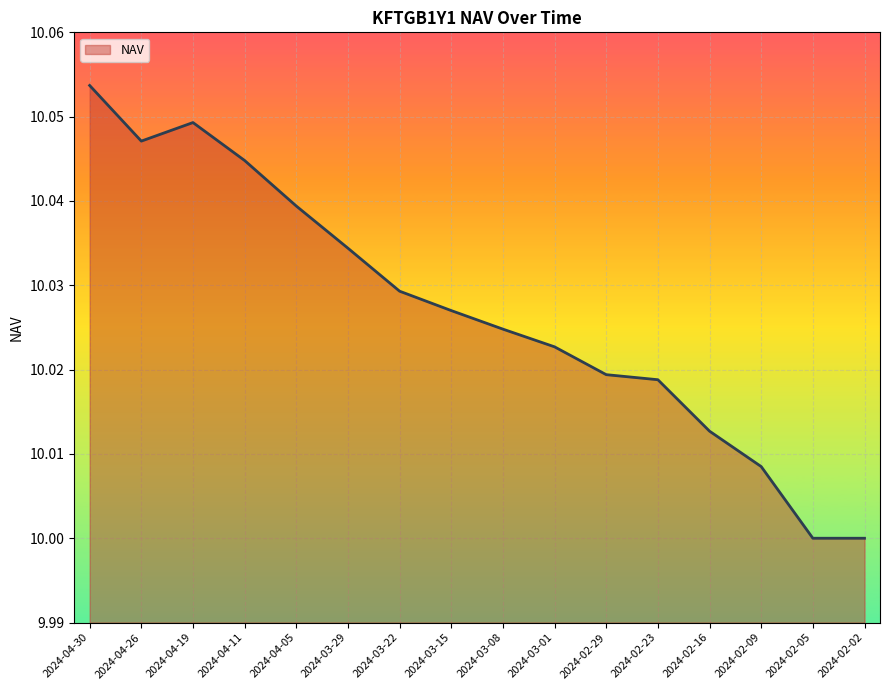

Between 2024-02-16 and 2024-02-23, which is larger?

2024-02-23